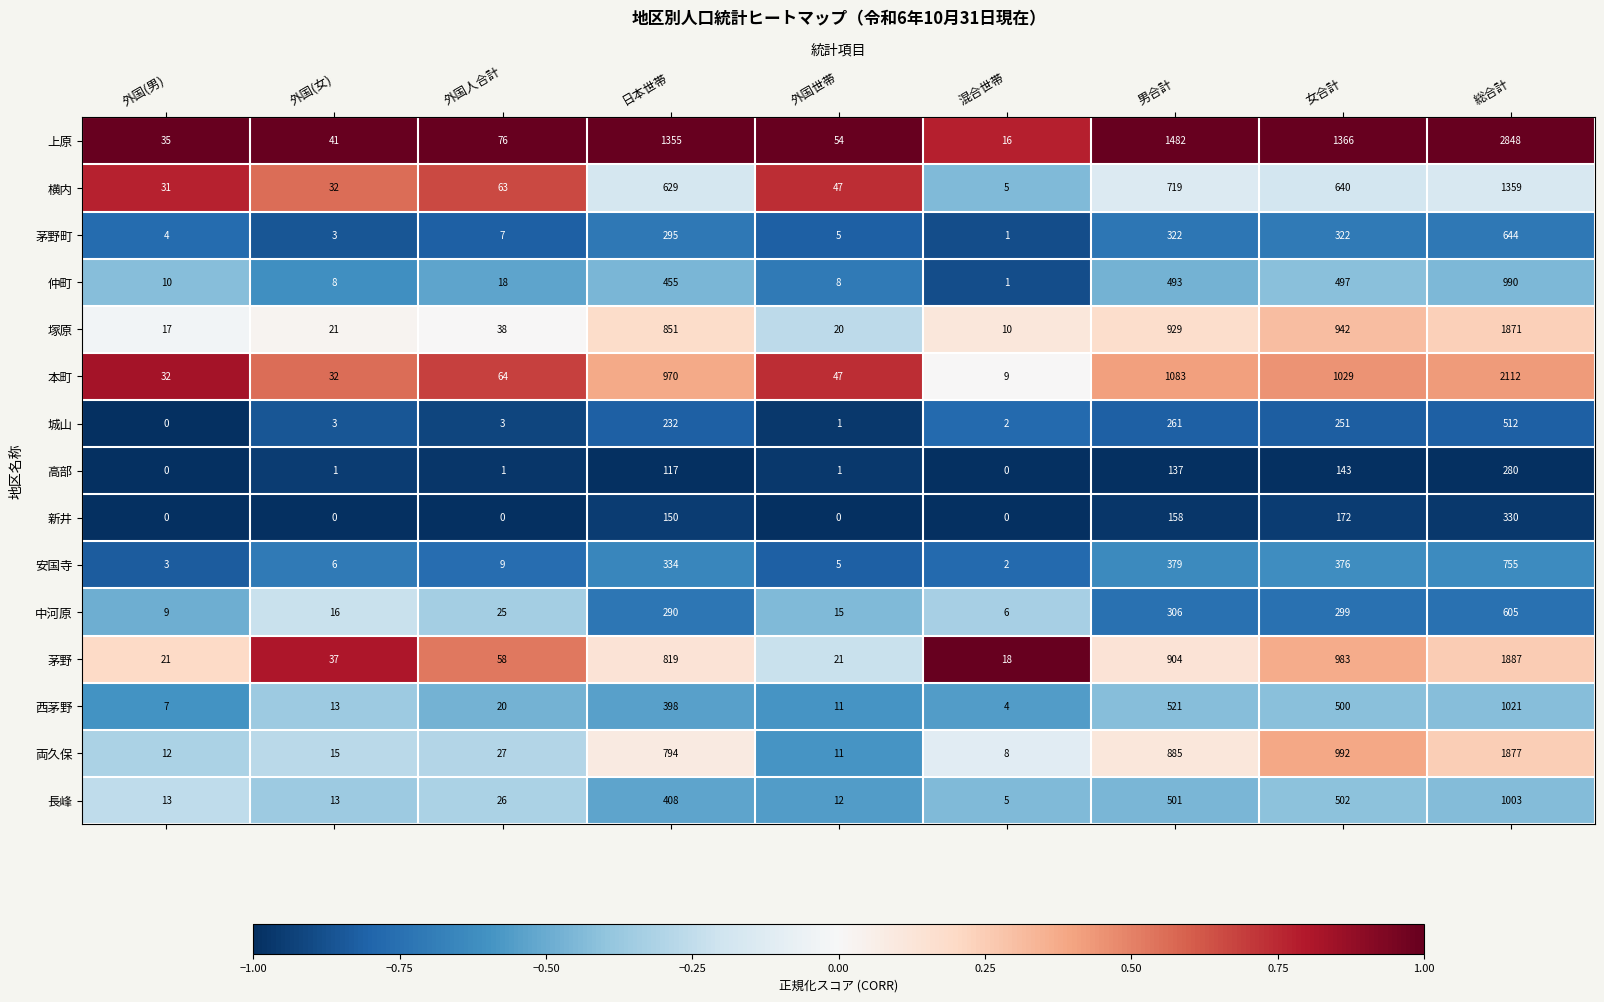

List the series in order of their peak value, lowest first.

高部, 新井, 城山, 中河原, 茅野町, 安国寺, 仲町, 長峰, 西茅野, 横内, 塚原, 両久保, 茅野, 本町, 上原